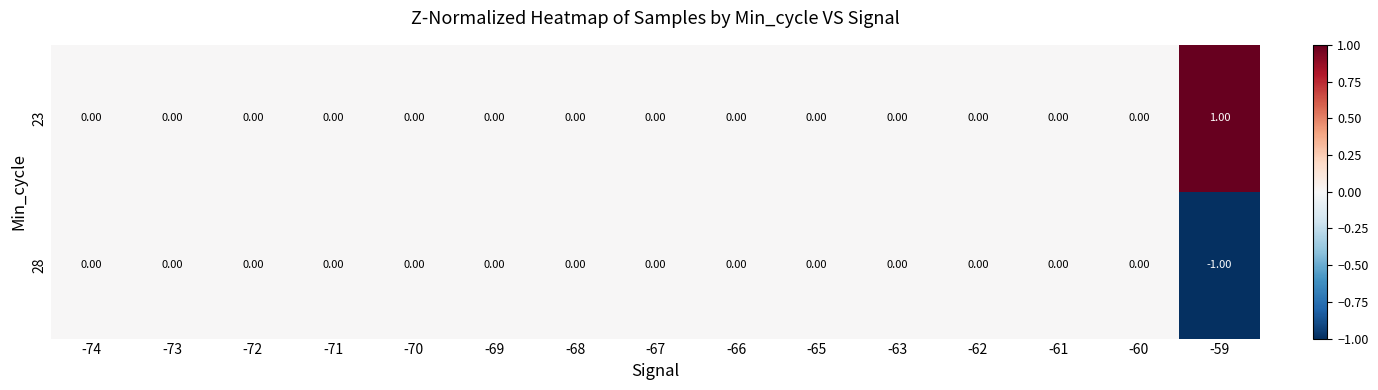

Which series has the largest total across all categories?

23